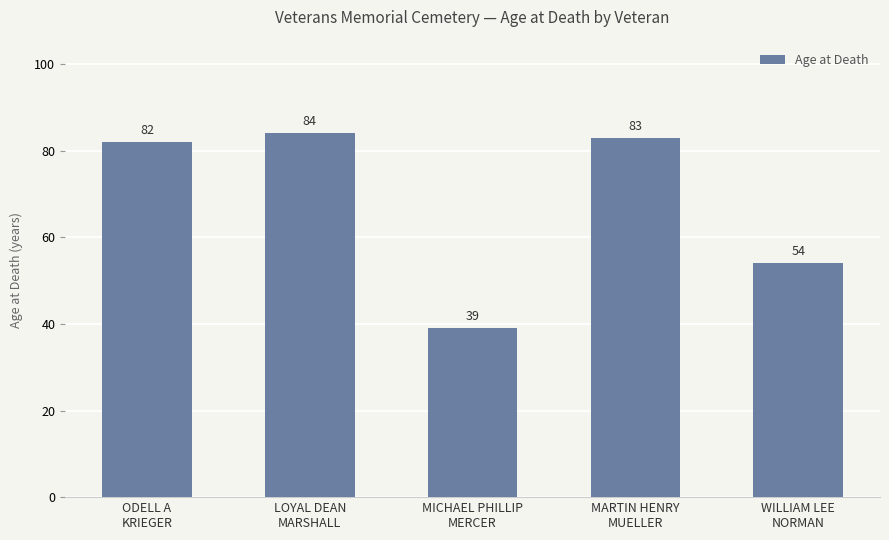

Reading left to right, what are all the values shown in this chart?

ODELL A
KRIEGER=82	LOYAL DEAN
MARSHALL=84	MICHAEL PHILLIP
MERCER=39	MARTIN HENRY
MUELLER=83	WILLIAM LEE
NORMAN=54